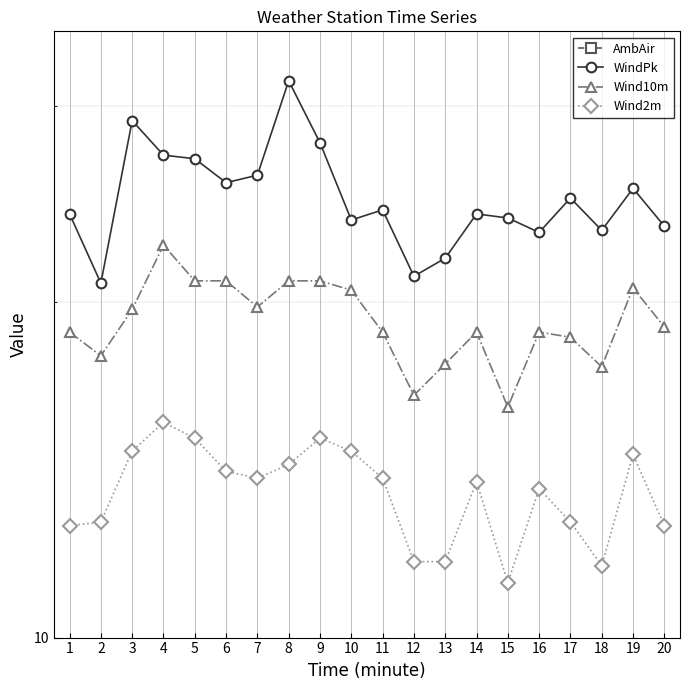

Is it true that AmbAir equals 45.9 at 2?

True